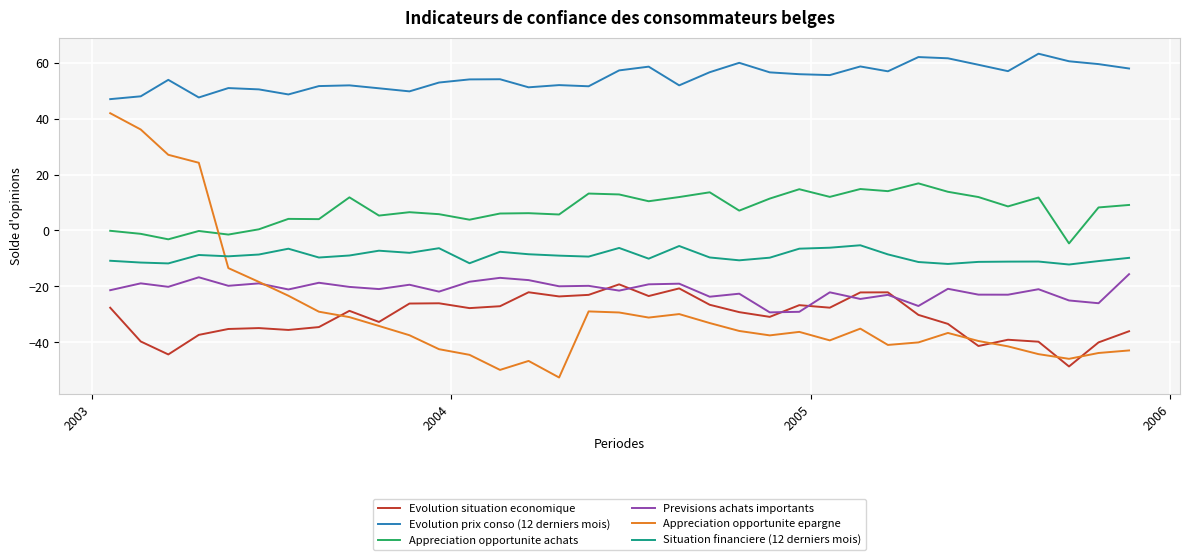

True or false: Previsions achats importants and Appreciation opportunite achats intersect in this chart.

False